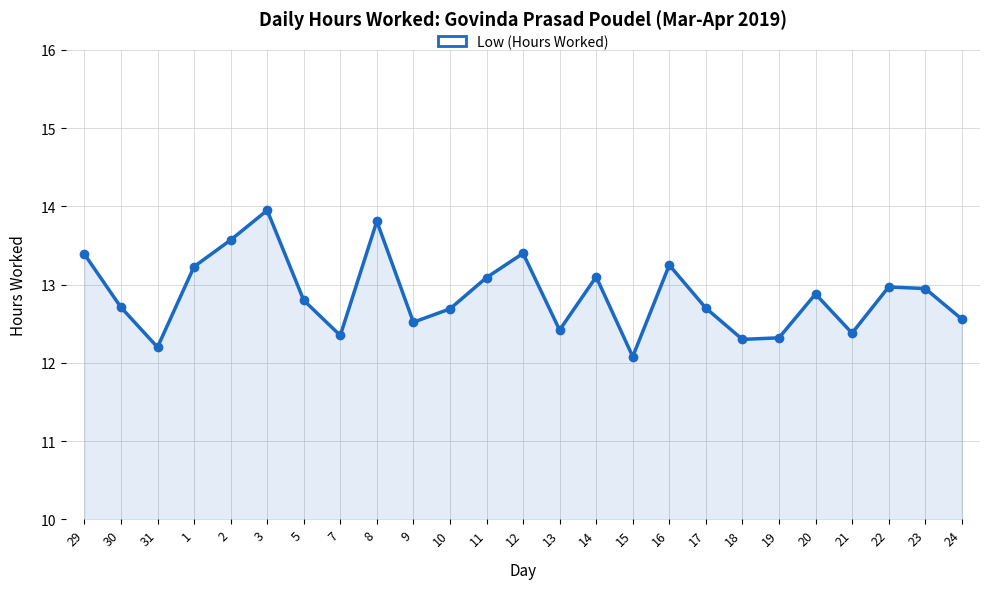

How many interior local peaks (higher than both neighbors) does the data have?

7